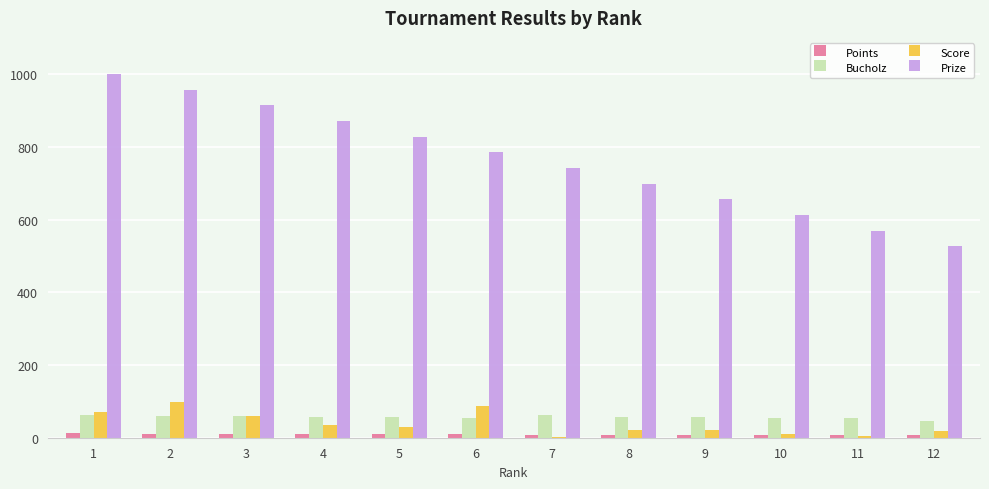

Count the number of data series in this chart.

4